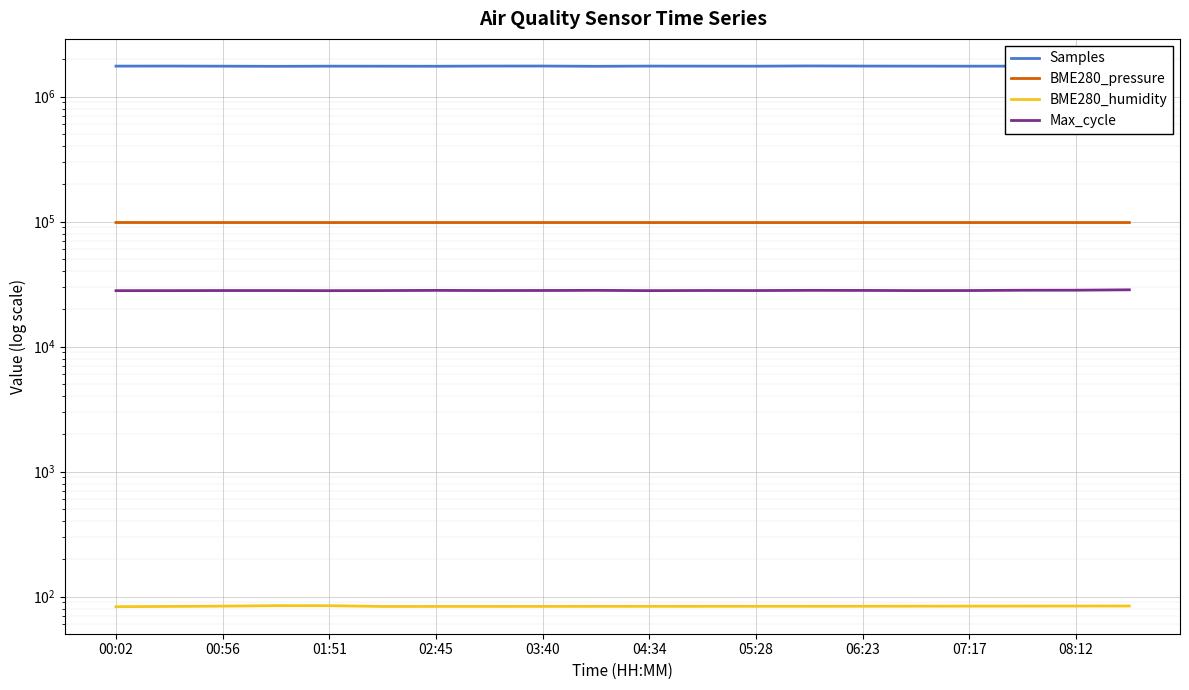

Which series changed the most between 06:23 and 10?

Samples